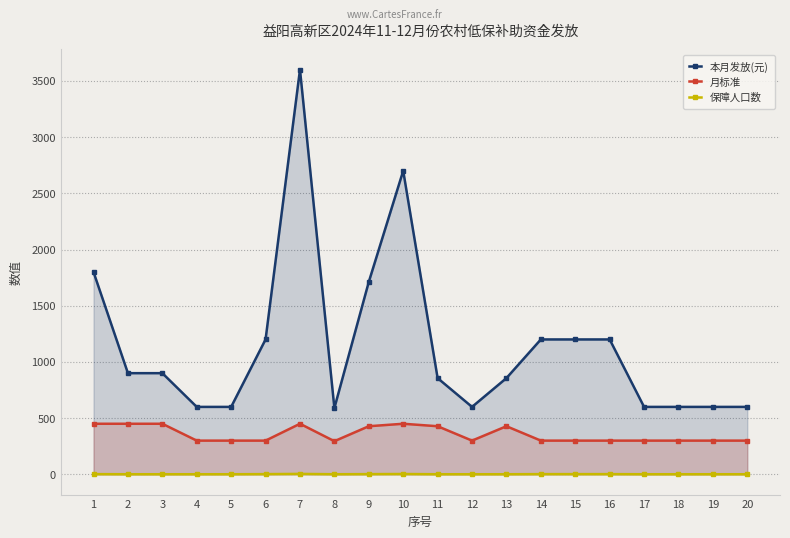

What is the total value across all series at 13?

1285